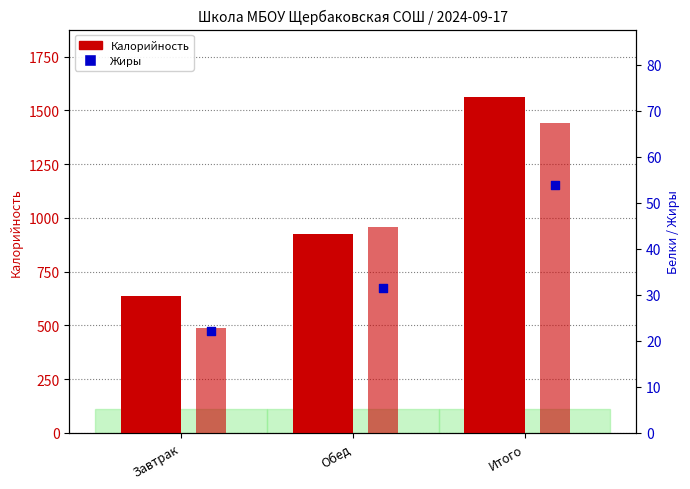

Which series has the largest total across all categories?

Калорийность